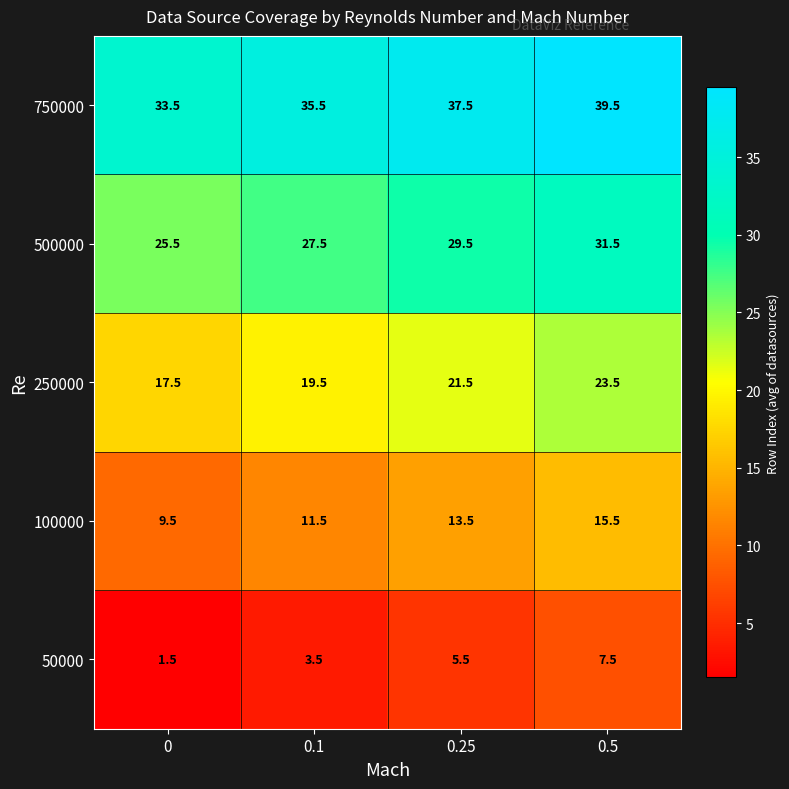

What is the average value of the 250000 series?

20.5